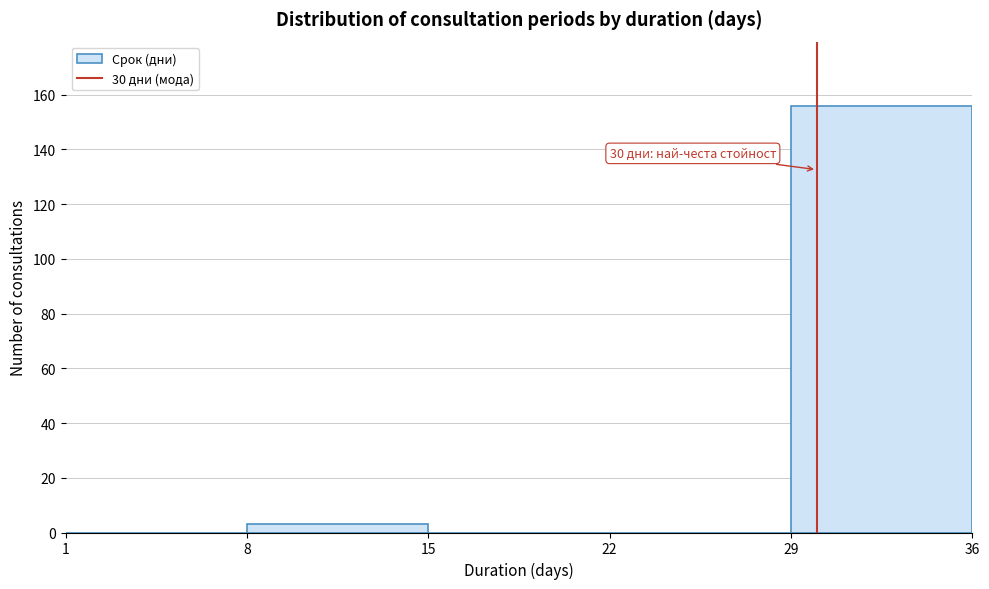

Over which range of the x-axis is the bar tallest?

29 to 36